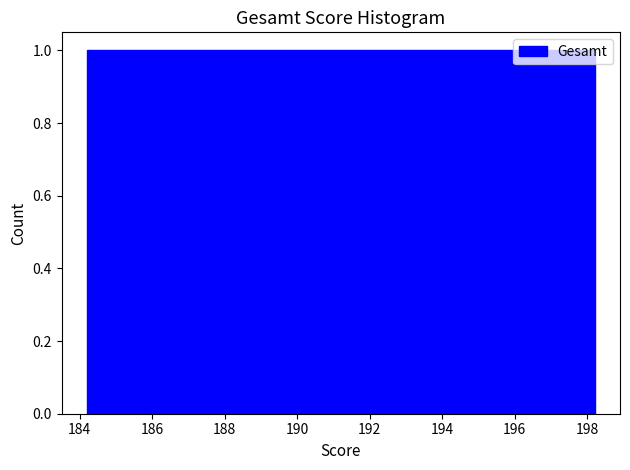

What is the height of the bar covering 192.6 to 195.4 on the x-axis? The values are not printed on the chart, so give them approximately, as read against the axis.

1